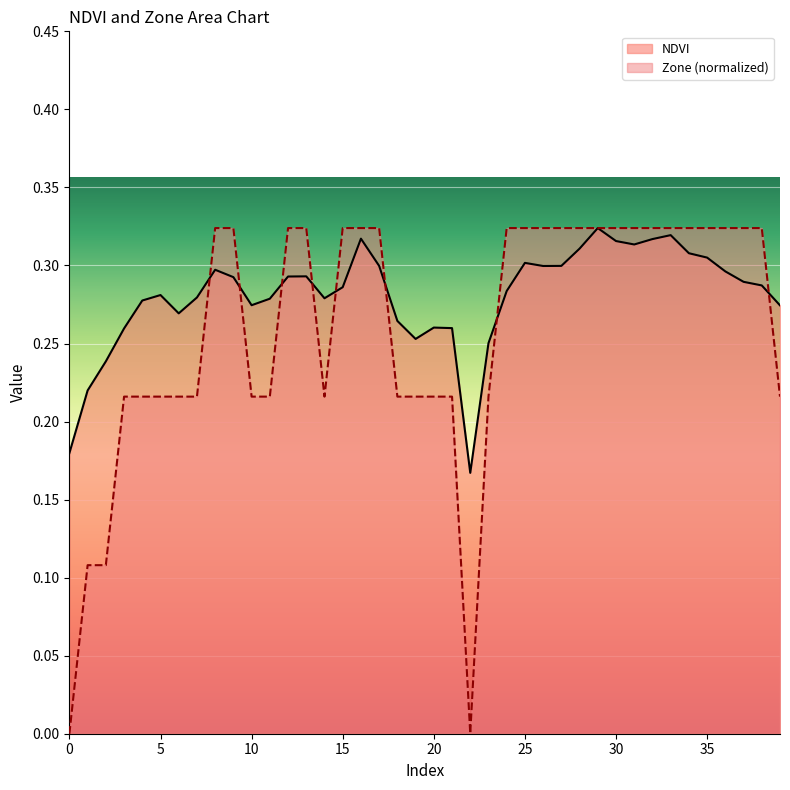

True or false: Zone has a value of 0.2 at 10.

True